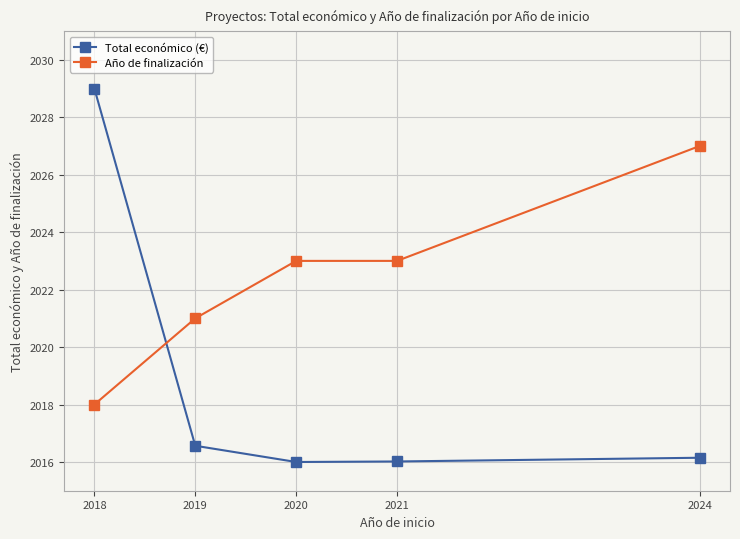

What is the greatest value displayed?

2029.0